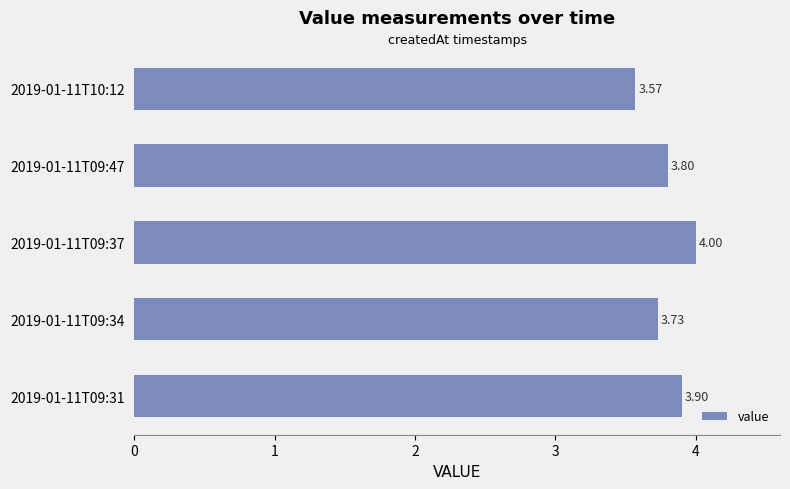

List the labels in order of value, largest first.

2019-01-11T09:37, 2019-01-11T09:31, 2019-01-11T09:47, 2019-01-11T09:34, 2019-01-11T10:12